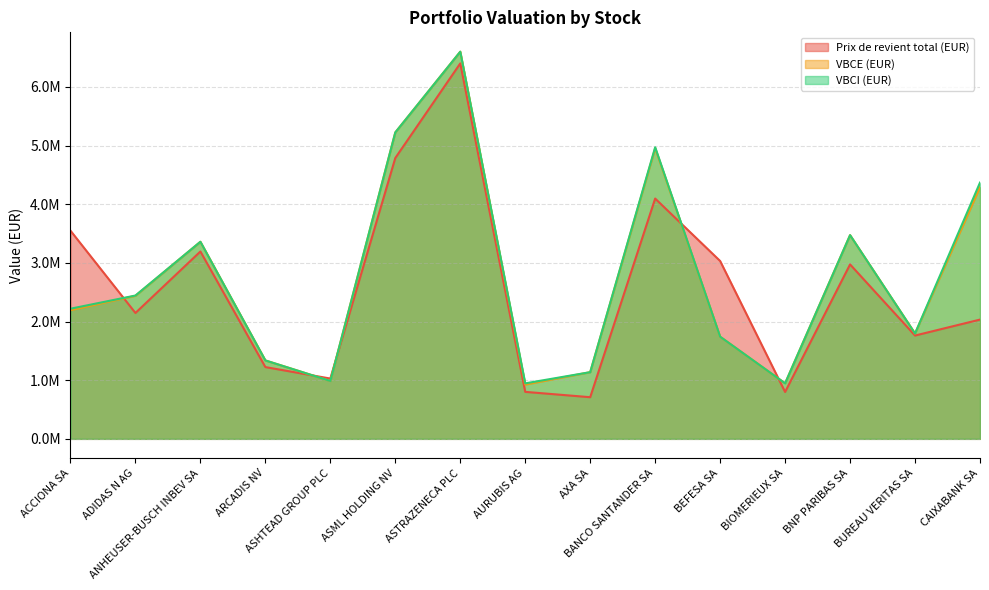

Is it true that VBCE (EUR) equals 1521617.4 at ASHTEAD GROUP PLC?

False